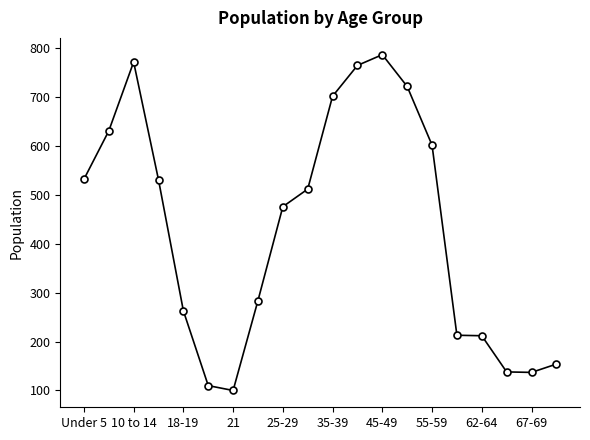

What is the maximum value shown in the chart?

787